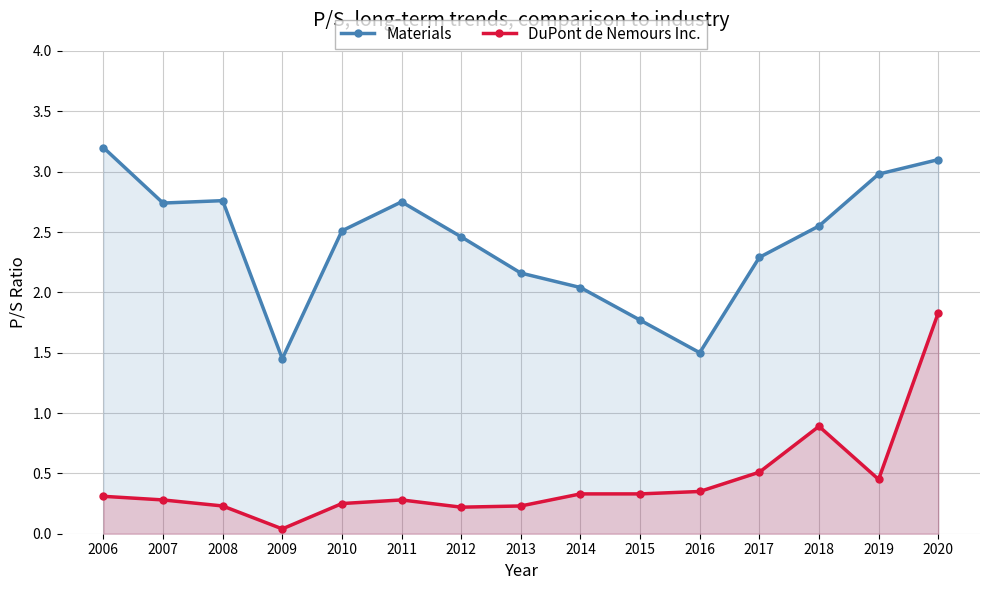

Which series has the largest total across all categories?

Materials